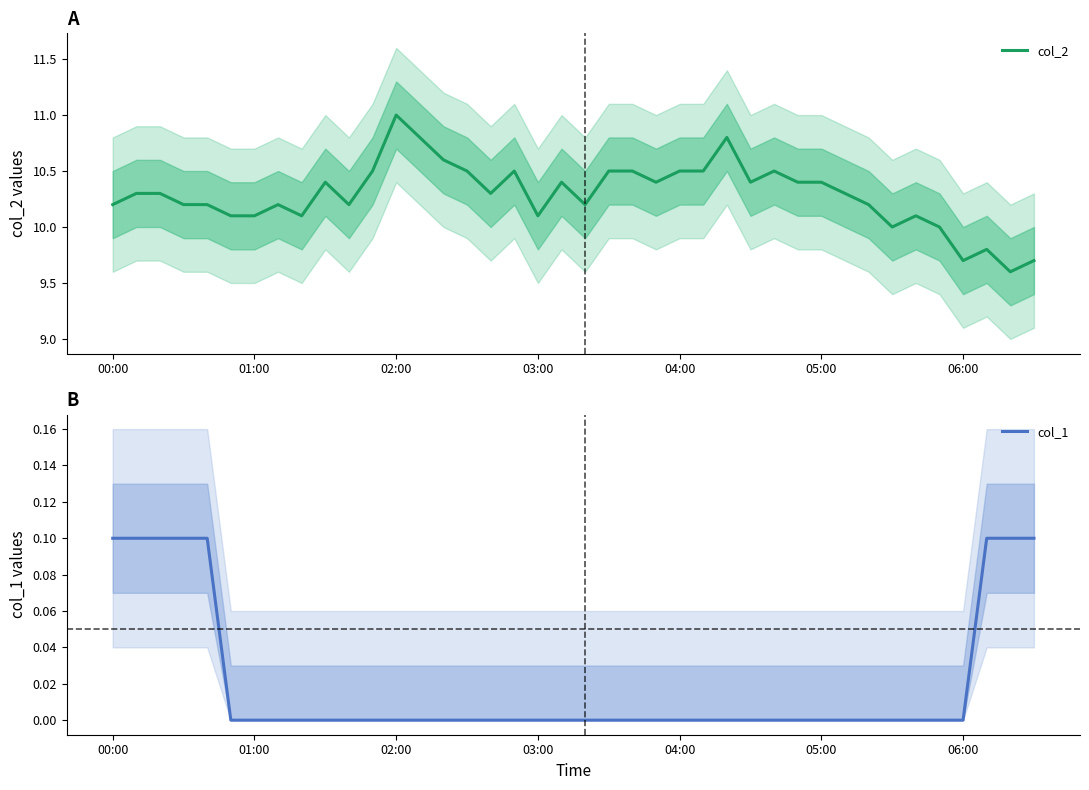

The value of col_2 at 00:00 is 10.2. True or false?

True